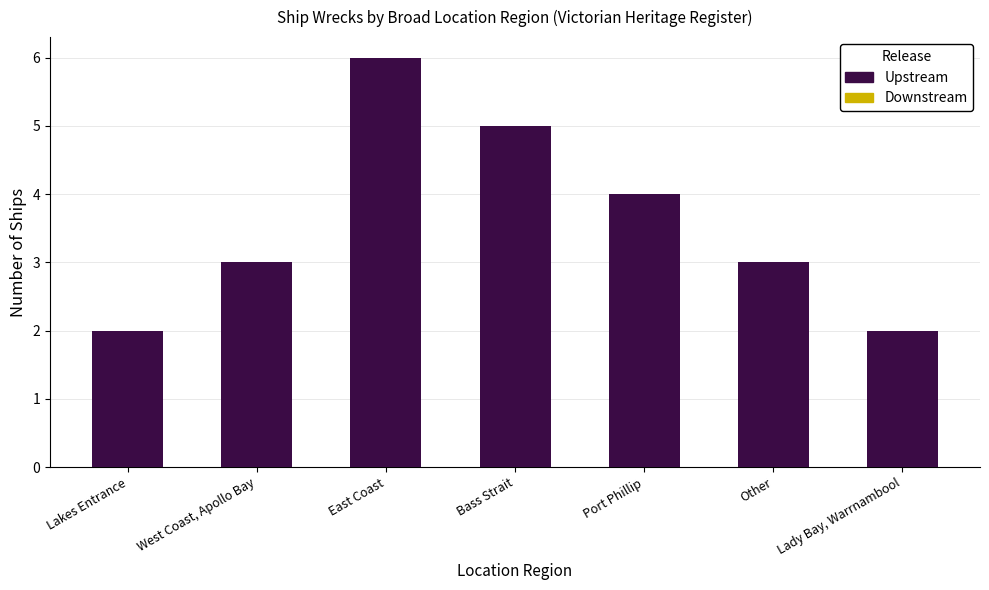

What is the average value?

4